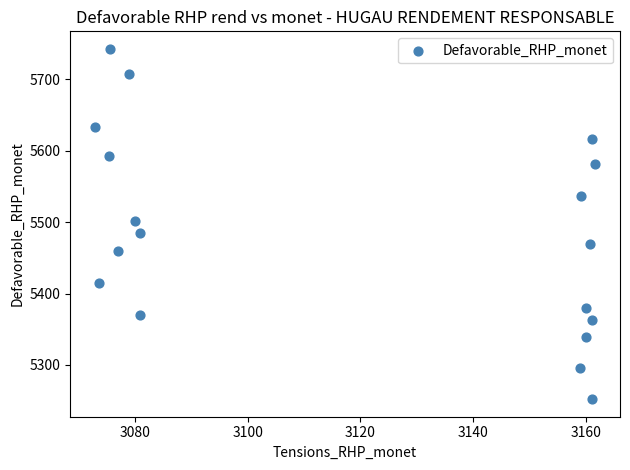

What is the range of X values (max minus min)?

88.6